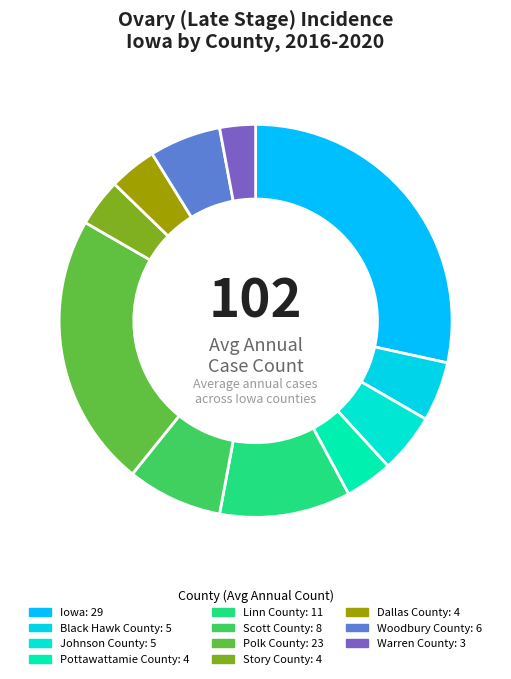

How many slices are in this pie chart?

11